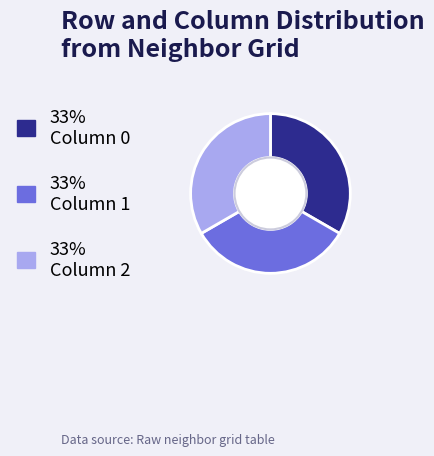

Is there a majority slice in this chart?

No